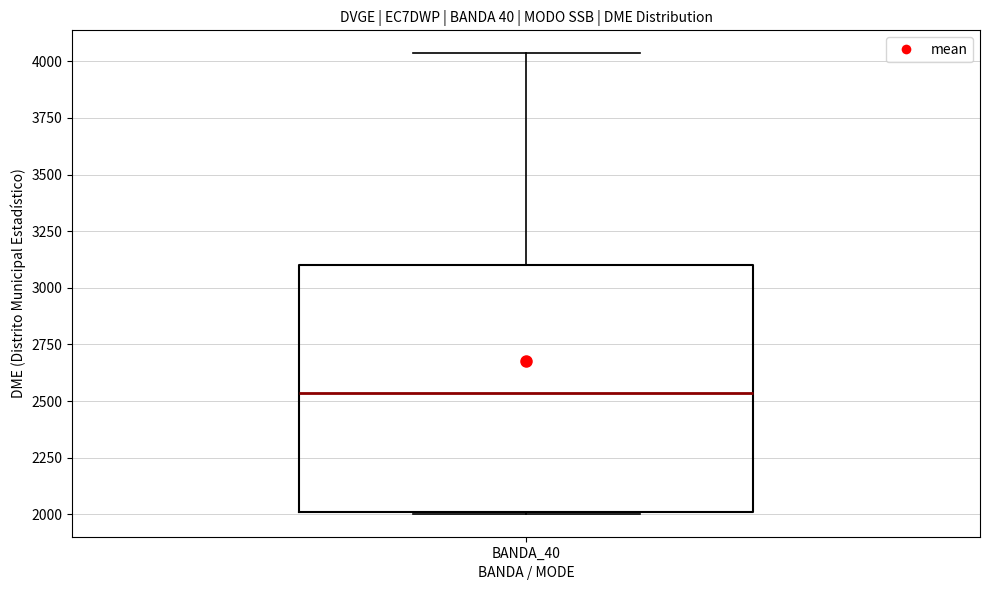

Read this box plot against the y-axis: the position of the median line, the range covered by the box, and the ends of both whiskers. The values are not printed on the chart, so give them approximately, as read against the axis.

median 2550, box 2000 to 3100, whiskers 2000 to 4050